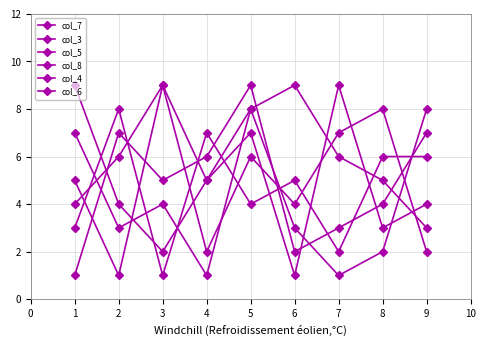

The col_3 series shows 1 at 5. True or false?

False